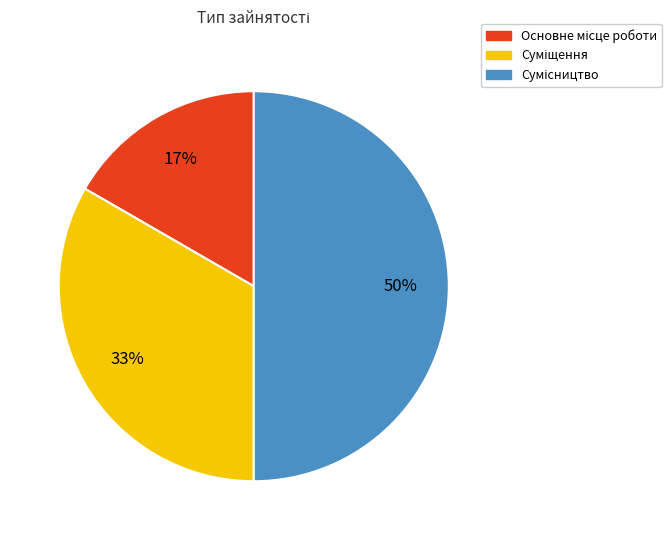

To the nearest percent, what is the difference between the largest and smallest slice percentages?

33%